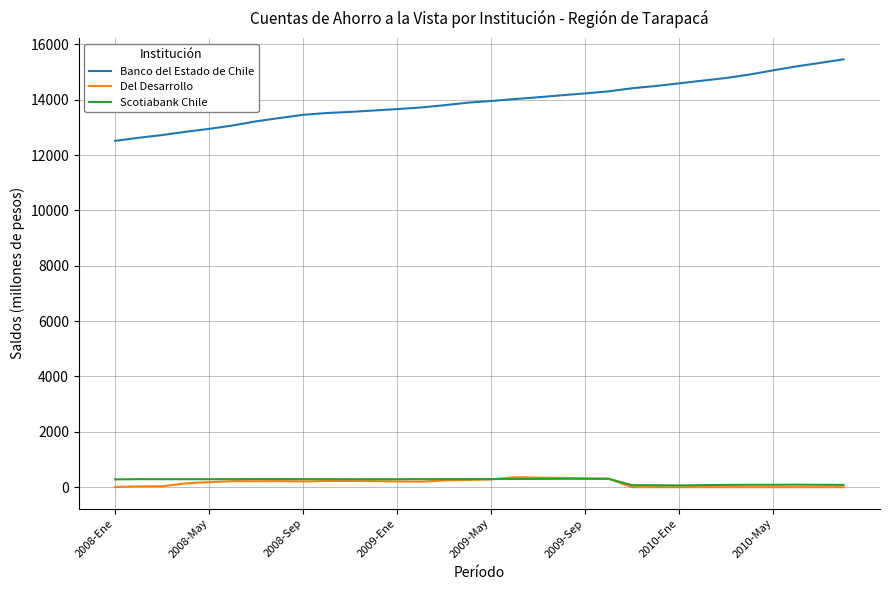

Which series has the largest total across all categories?

Banco del Estado de Chile